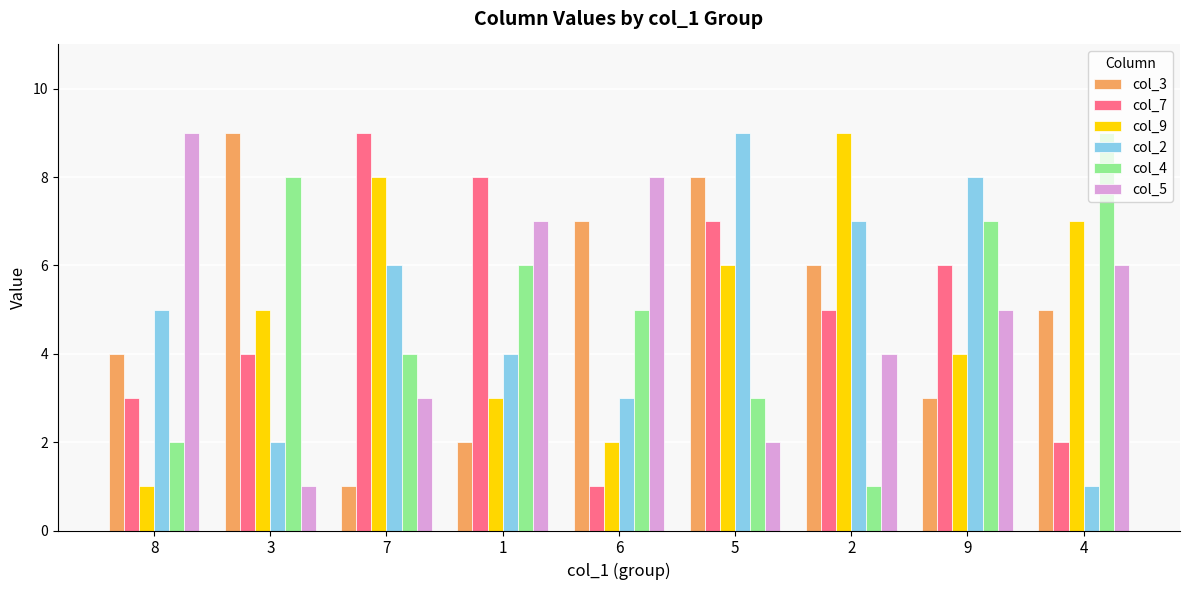

Reading right to left, what are all the values shown in this chart?

col_3: 4=5	9=3	2=6	5=8	6=7	1=2	7=1	3=9	8=4
col_7: 4=2	9=6	2=5	5=7	6=1	1=8	7=9	3=4	8=3
col_9: 4=7	9=4	2=9	5=6	6=2	1=3	7=8	3=5	8=1
col_2: 4=1	9=8	2=7	5=9	6=3	1=4	7=6	3=2	8=5
col_4: 4=9	9=7	2=1	5=3	6=5	1=6	7=4	3=8	8=2
col_5: 4=6	9=5	2=4	5=2	6=8	1=7	7=3	3=1	8=9